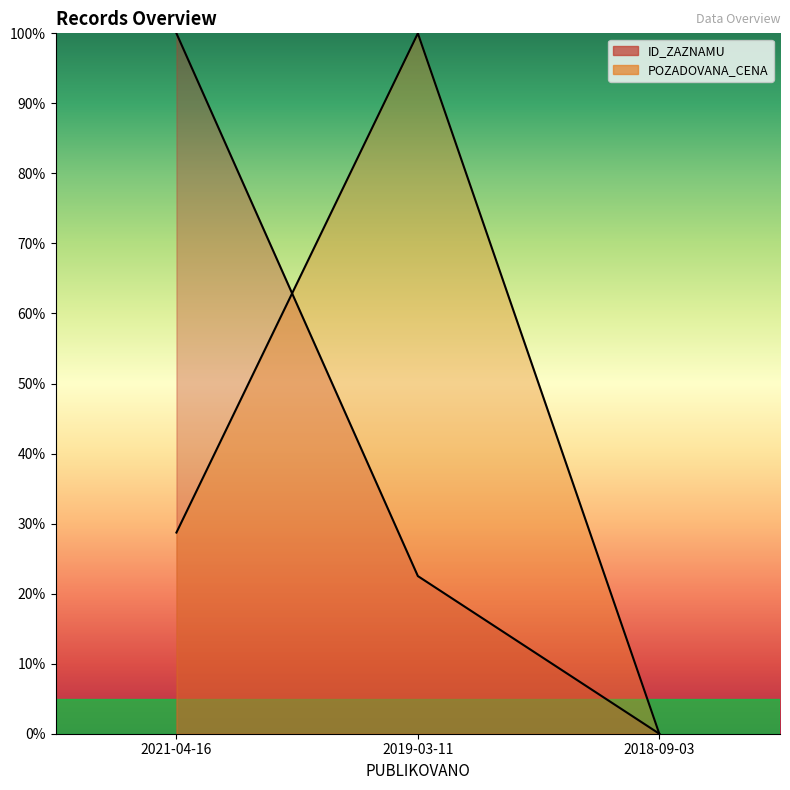

What is the average value of the ID_ZAZNAMU series?

40.8